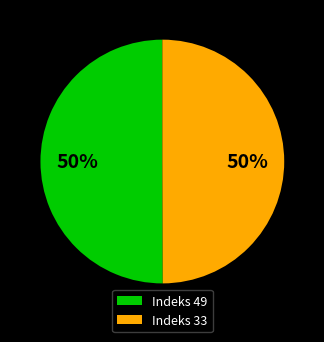

Do Indeks 49 and Indeks 33 together represent more than half of the pie?

Yes